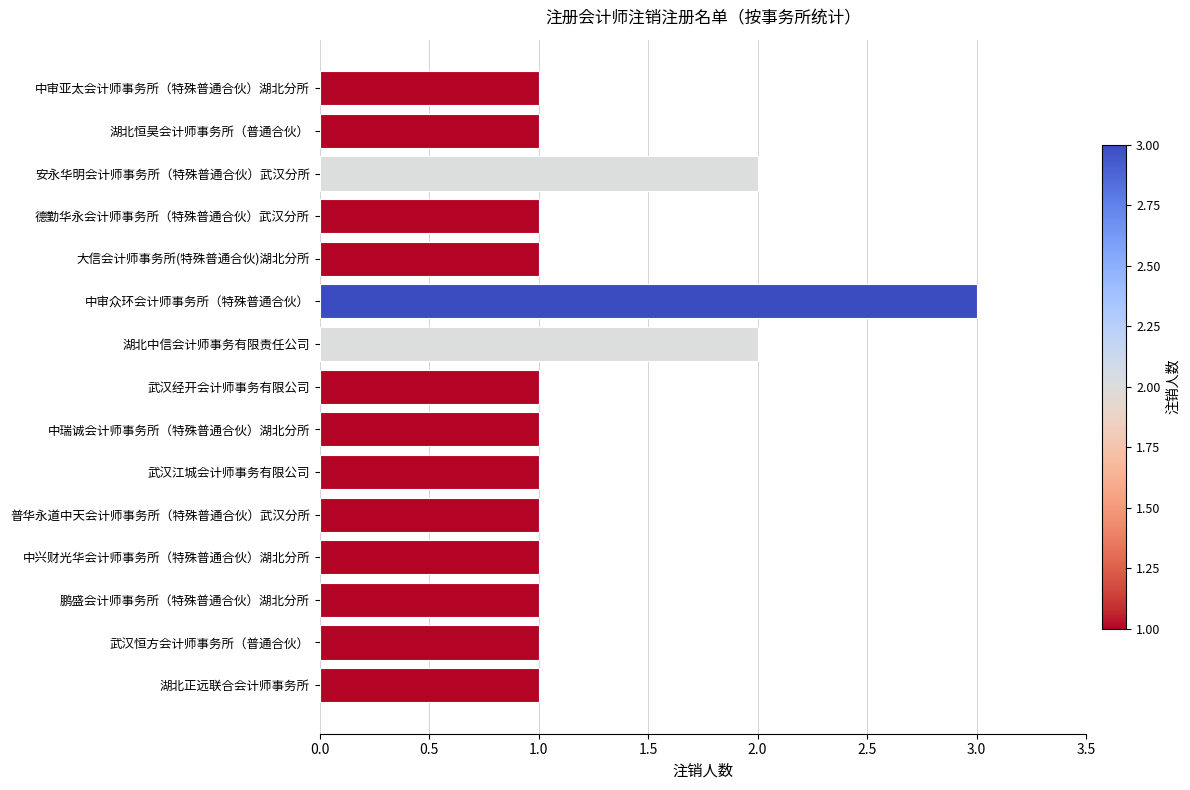

What is the sum of the values at 中审众环会计师事务所（特殊普通合伙） and 安永华明会计师事务所（特殊普通合伙）武汉分所?

5